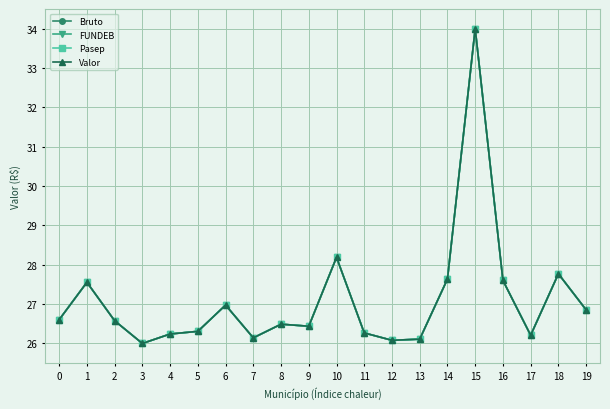

At which category is the sum across all series the highest?

15